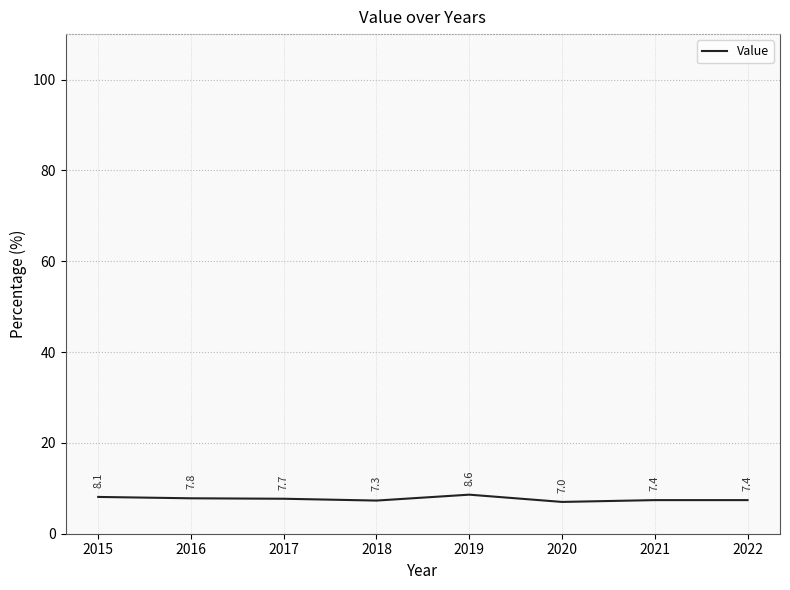

Which has a higher value, 2021 or 2020?

2021